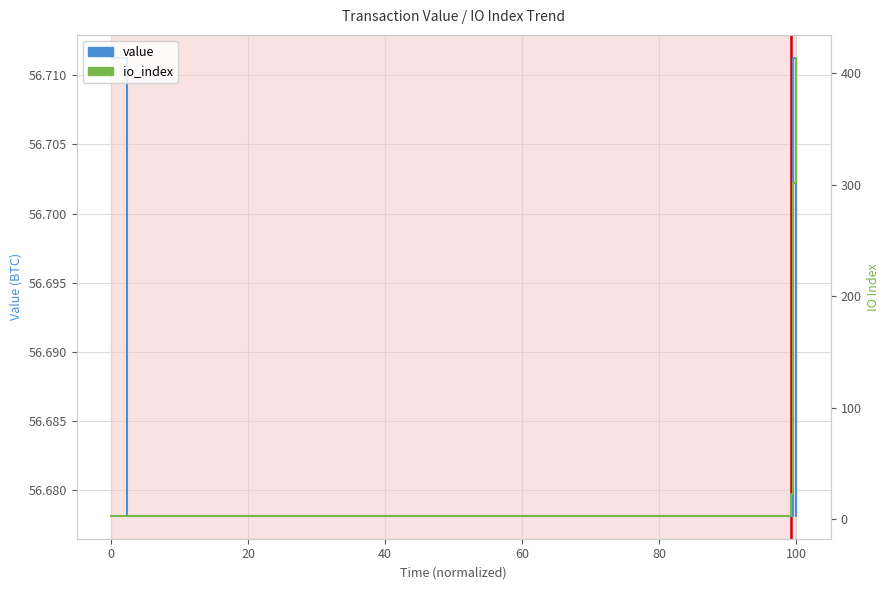

How many times do io_index and value cross each other?

1